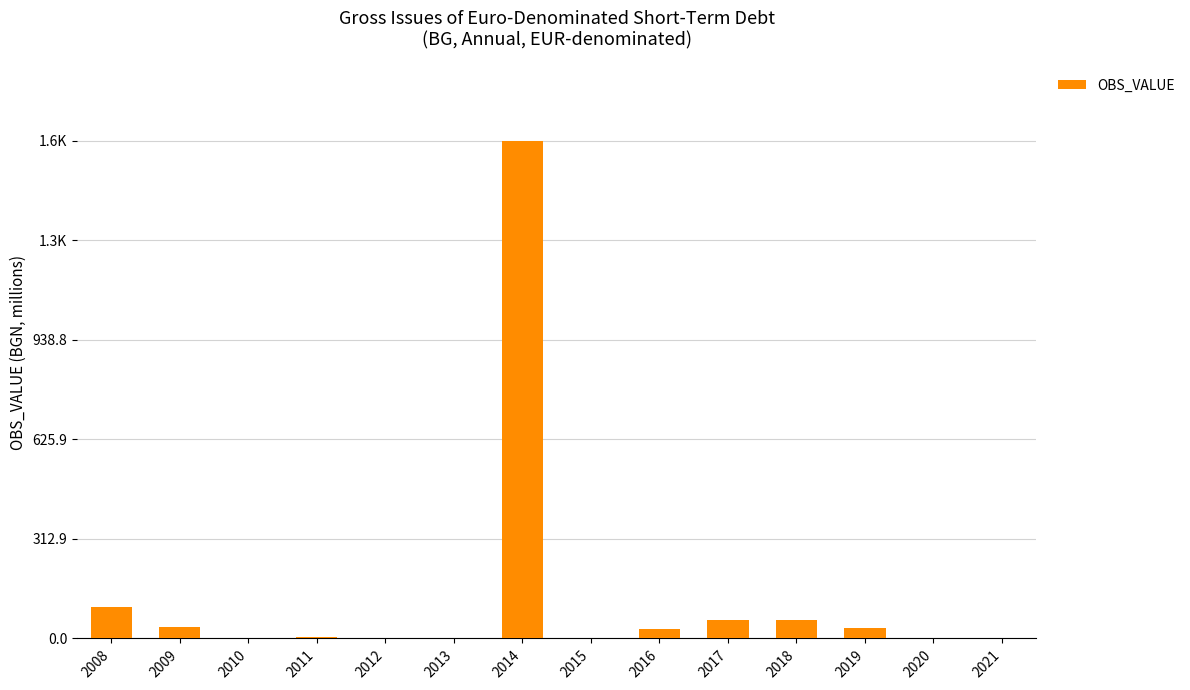

What is the sum of all values?

1882.9